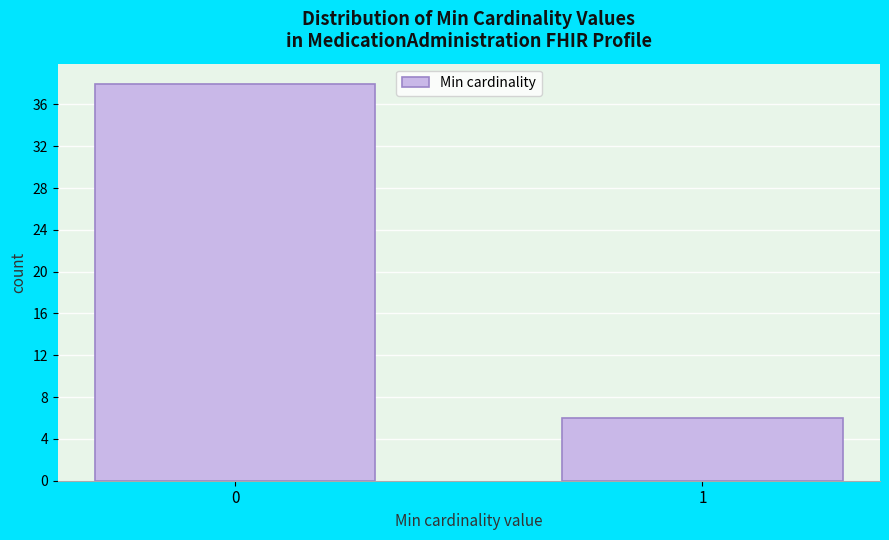

Reading left to right, list all the values displayed in this chart.

38	6